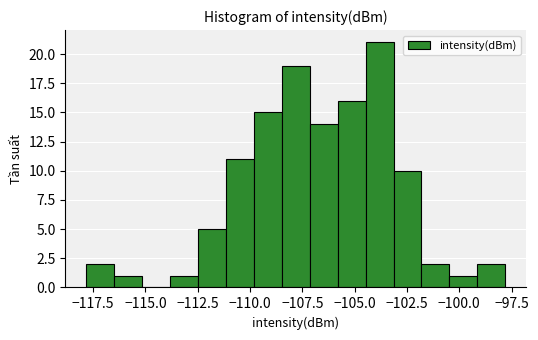

Read against the x-axis, roughly where is the centre of the tallest bar?

-104.0